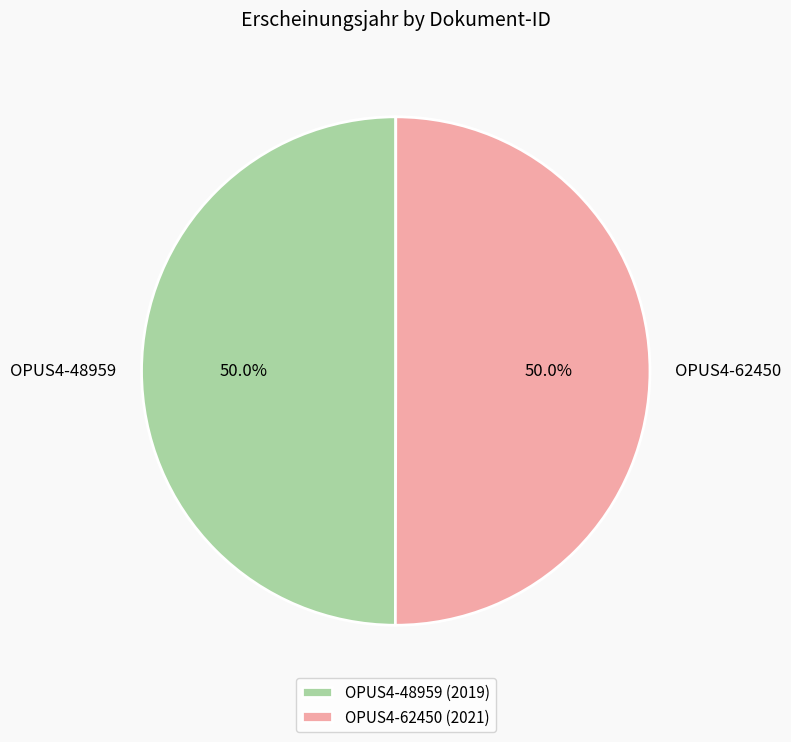

How many slices are in this pie chart?

2